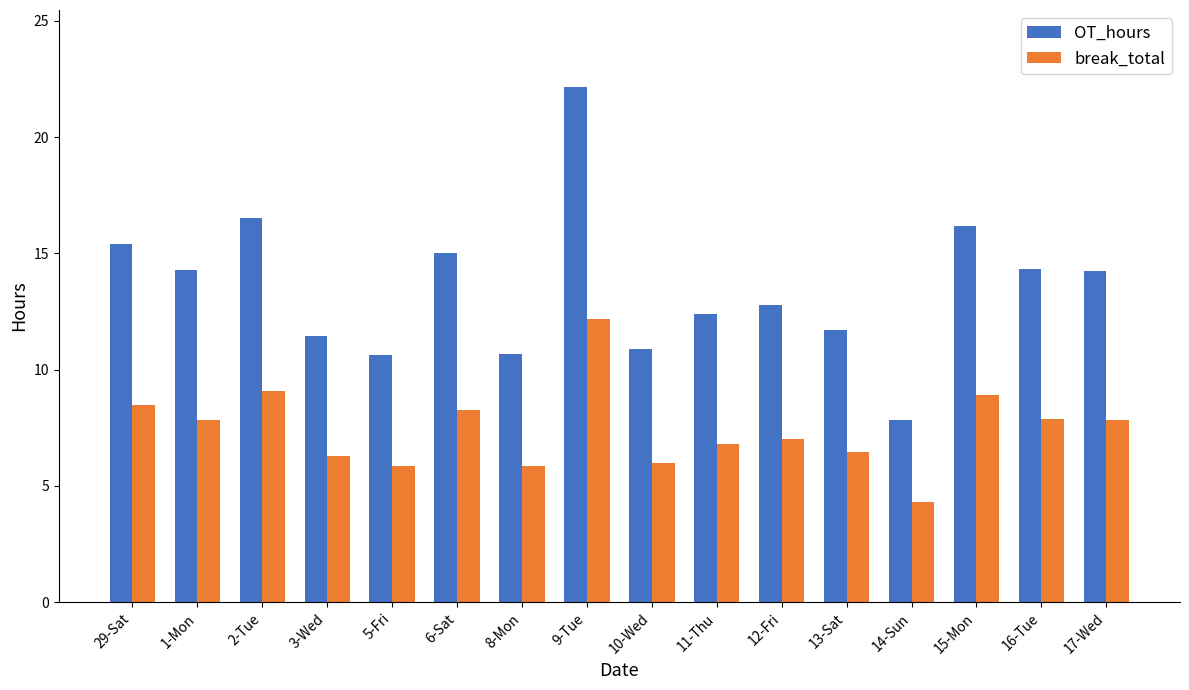

List the series in order of their overall mean, lowest first.

break_total, OT_hours